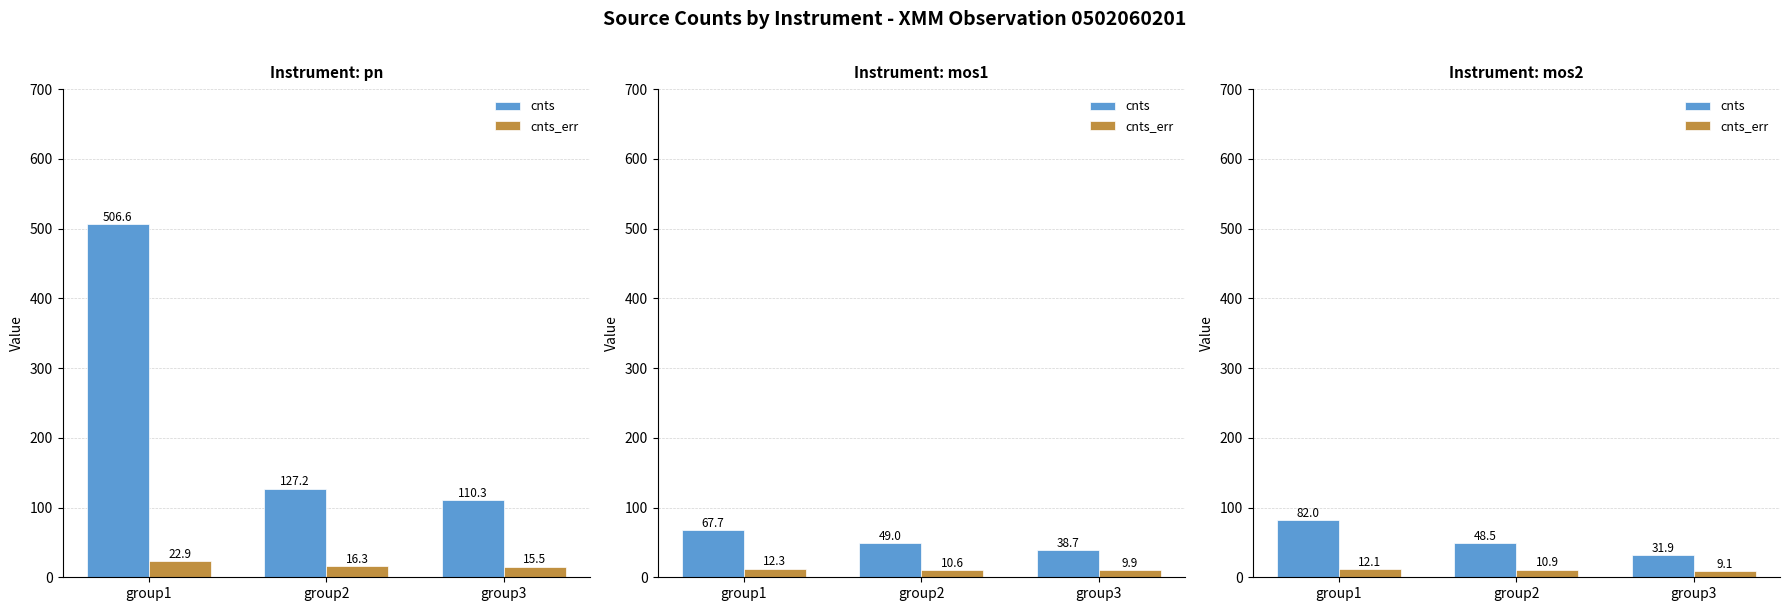

How many data points in cnts_err are above 10?

2